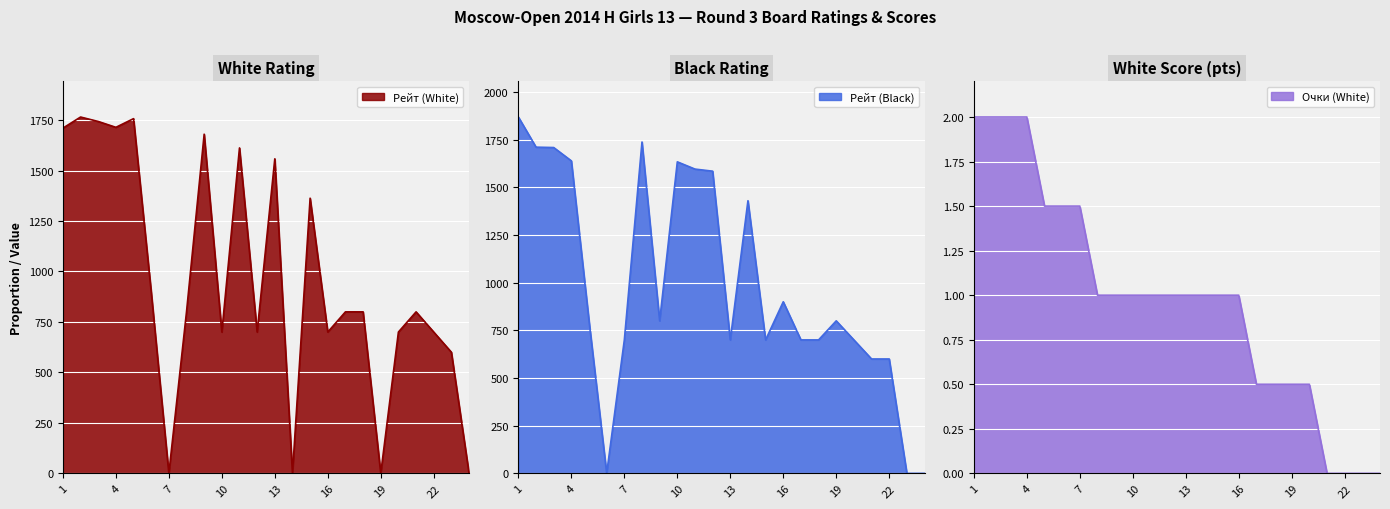

Which series ends up on top after the final intersection of Очки (White) and Рейт (Black)?

Рейт (Black)